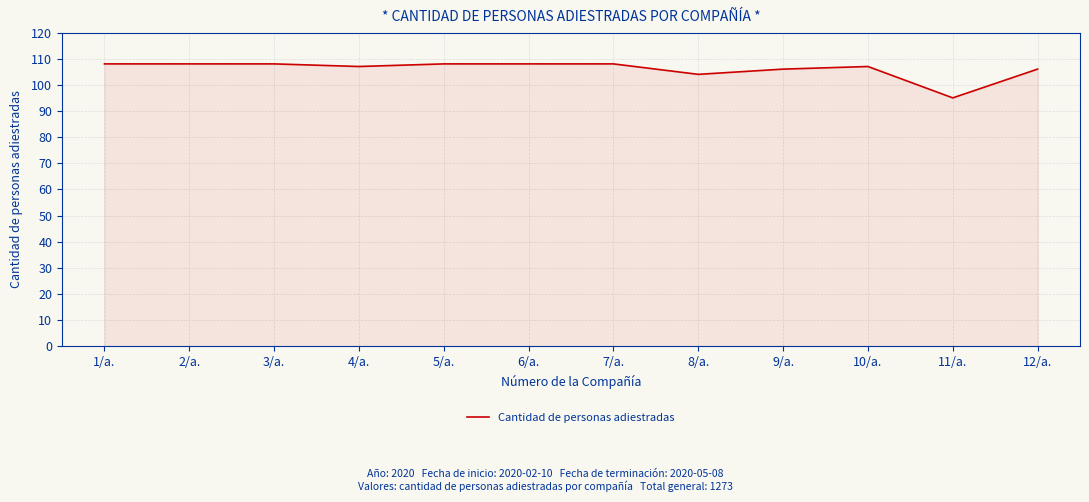

What is the difference between the maximum and second lowest values?

4